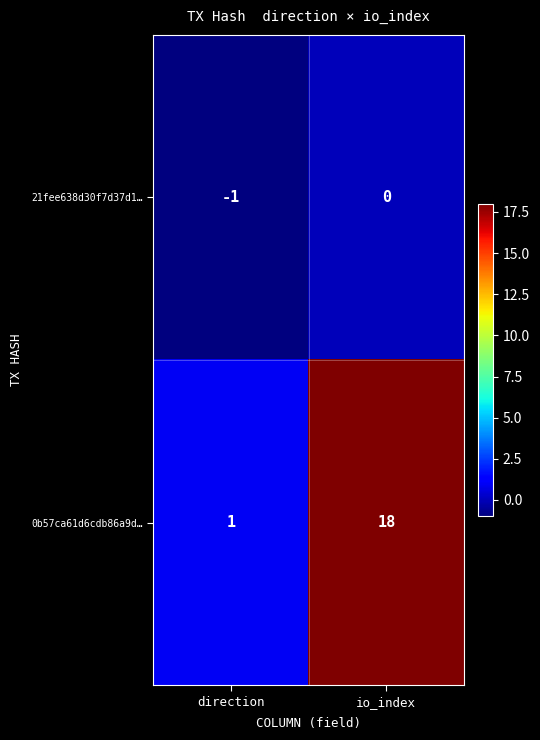

Count the number of data series in this chart.

2